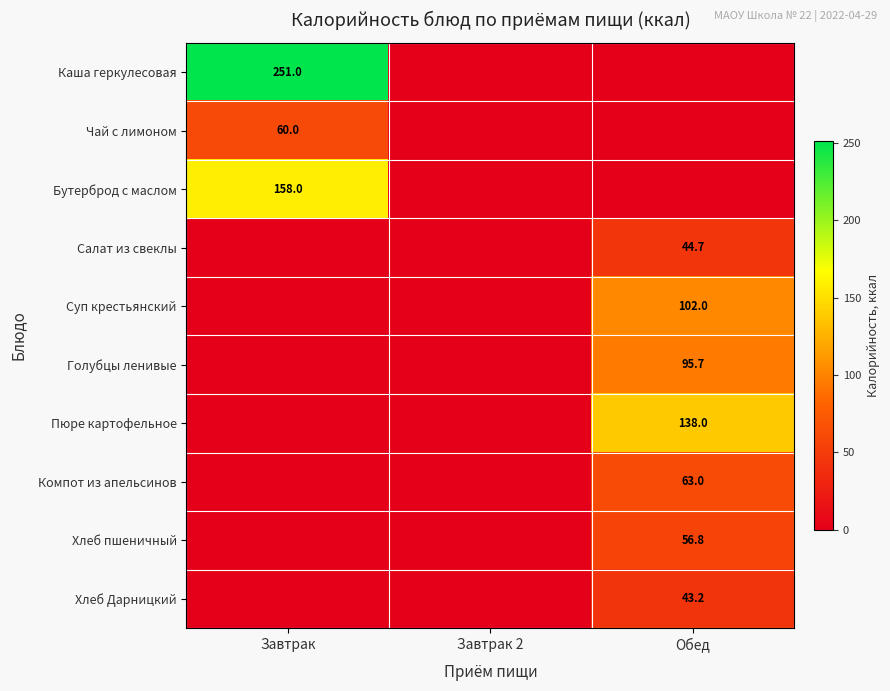

True or false: Каша геркулесовая has a value of 447.6 at Завтрак.

False